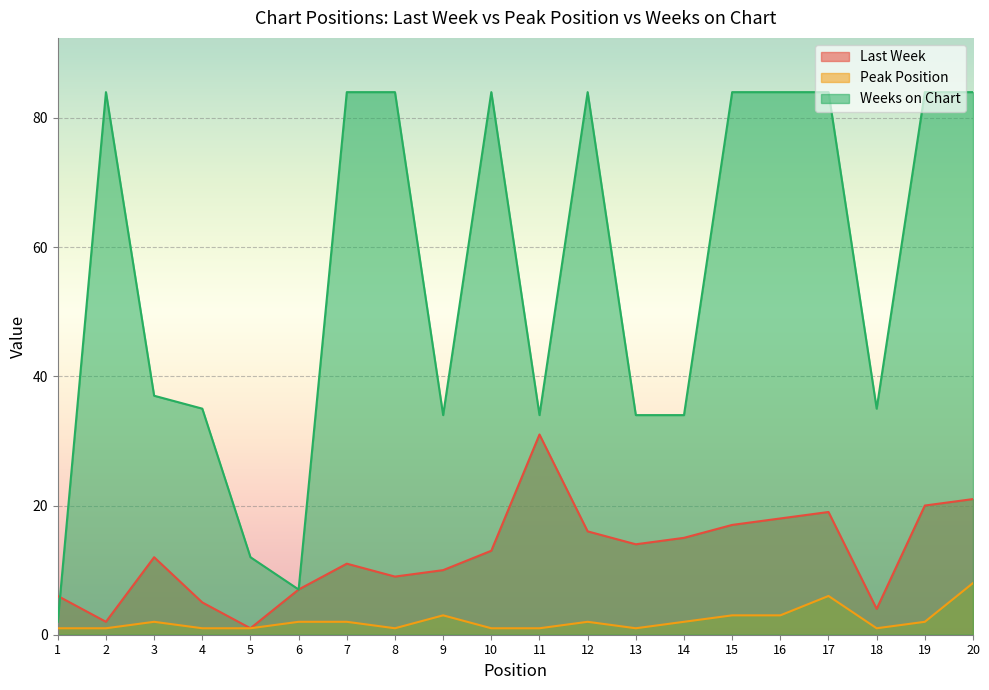

Which label corresponds to the largest value in the chart?

2